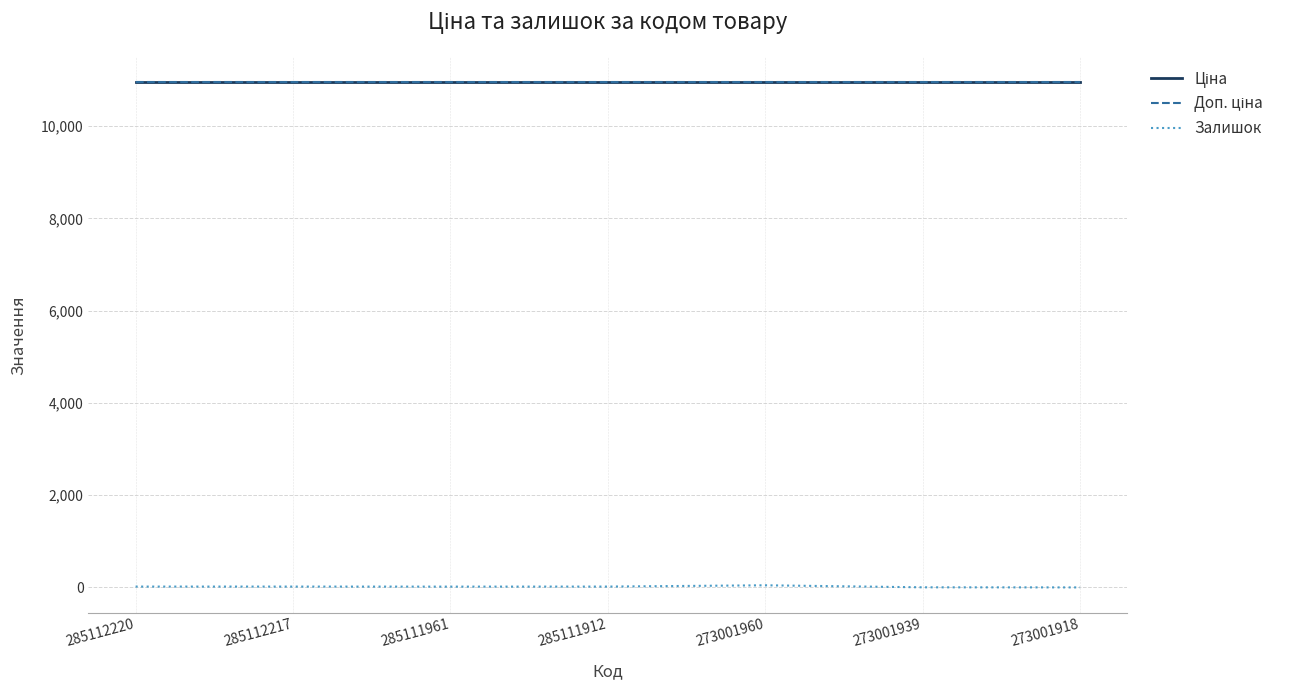

True or false: Доп. ціна has a value of 10952.0 at 285111912.

True